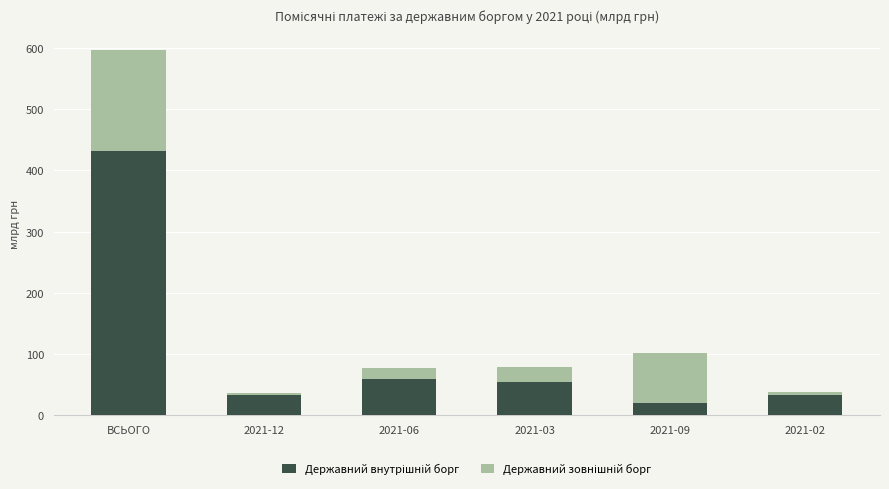

How many data points does each series have?

6